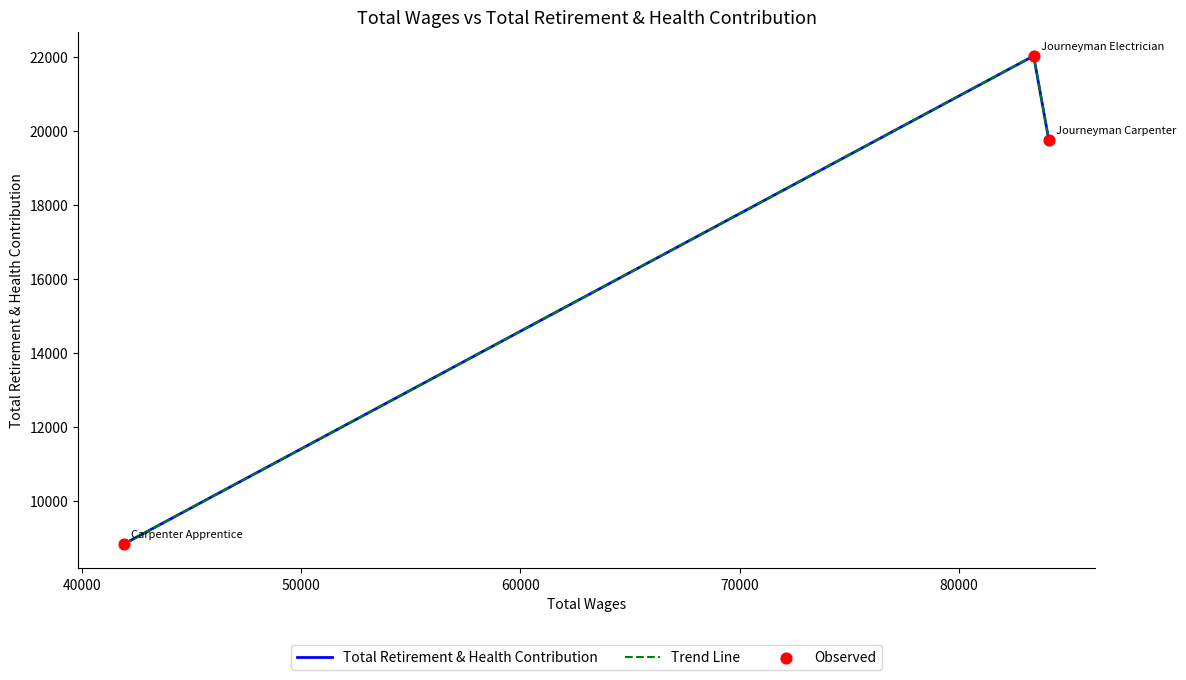

Does the chart have visible grid lines?

No